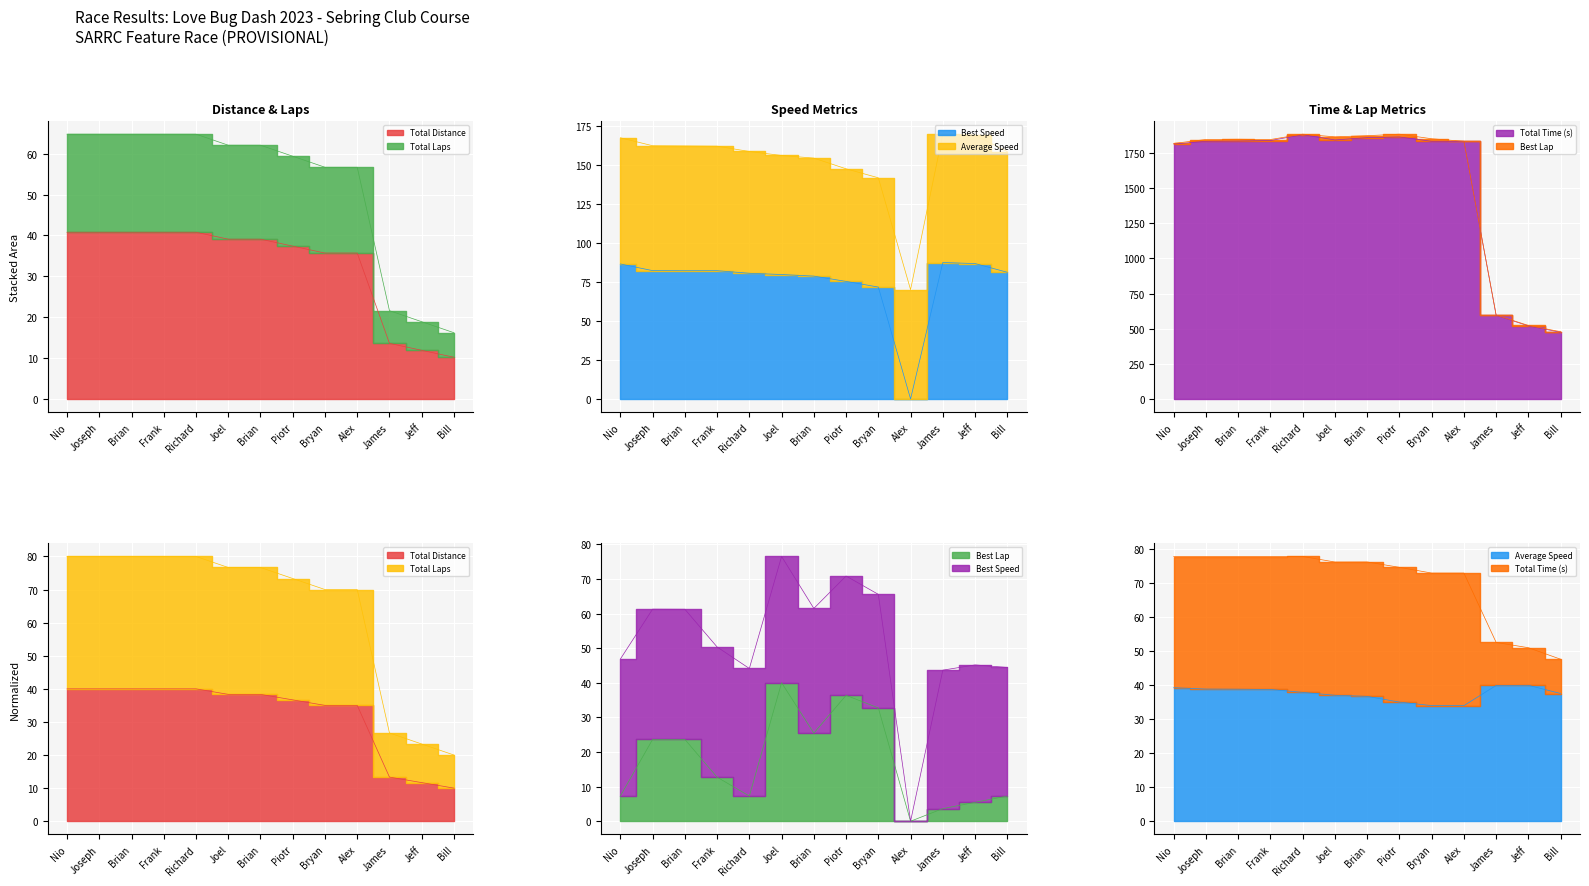

List the series in order of their peak value, lowest first.

Best Lap, Total Laps, Average Speed, Total Distance, Best Speed, Total Time (s)